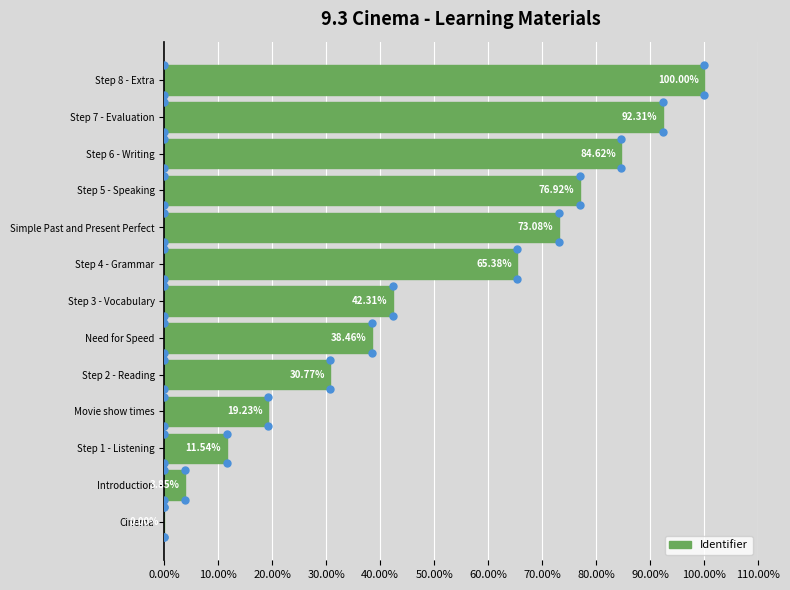

How many values are above zero?

12